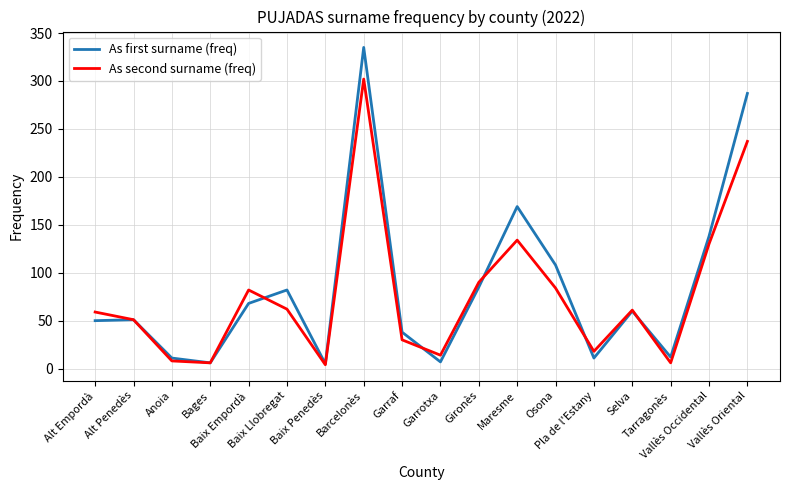

Which series has the widest spread of values?

As first surname (freq)